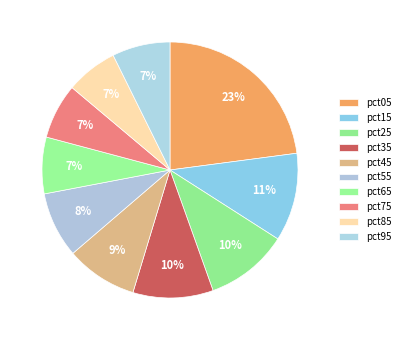

How many slices are in this pie chart?

10